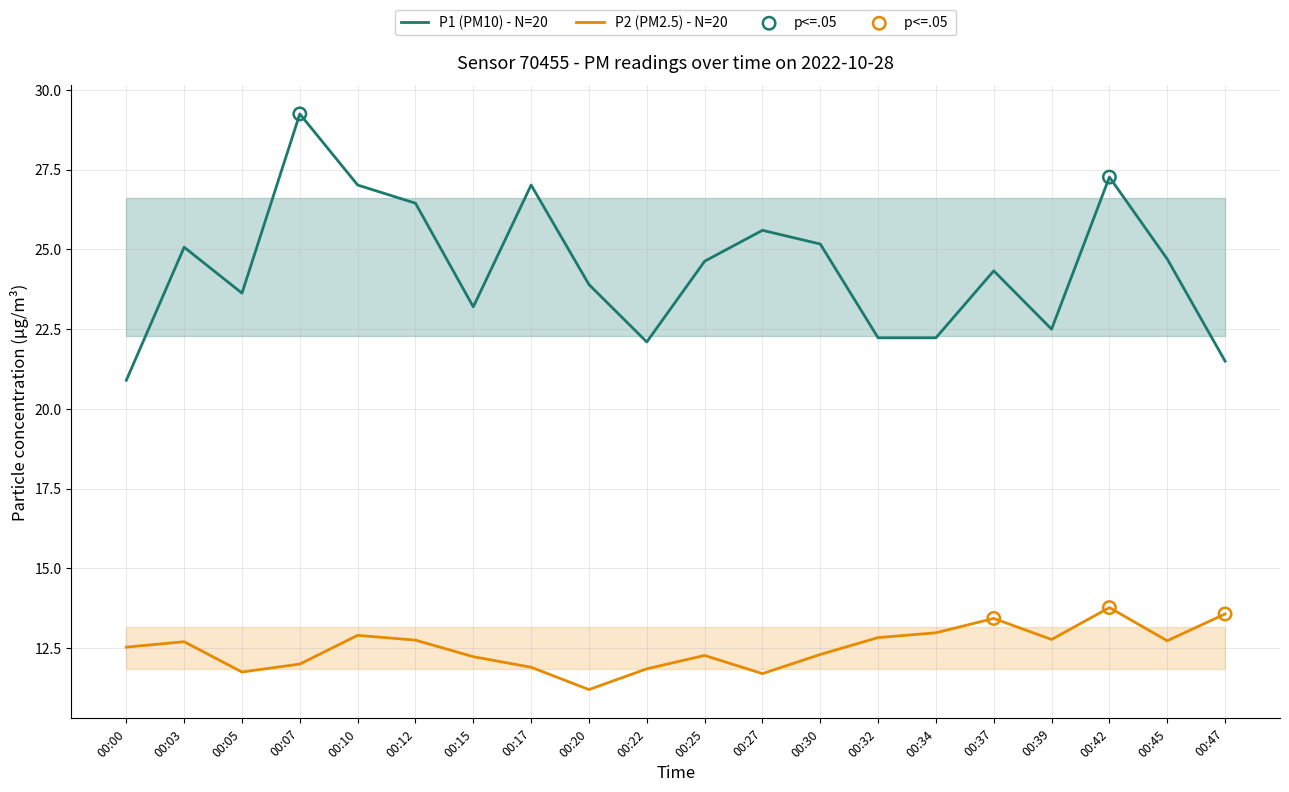

What is the total value across all series at 00:47?

35.1